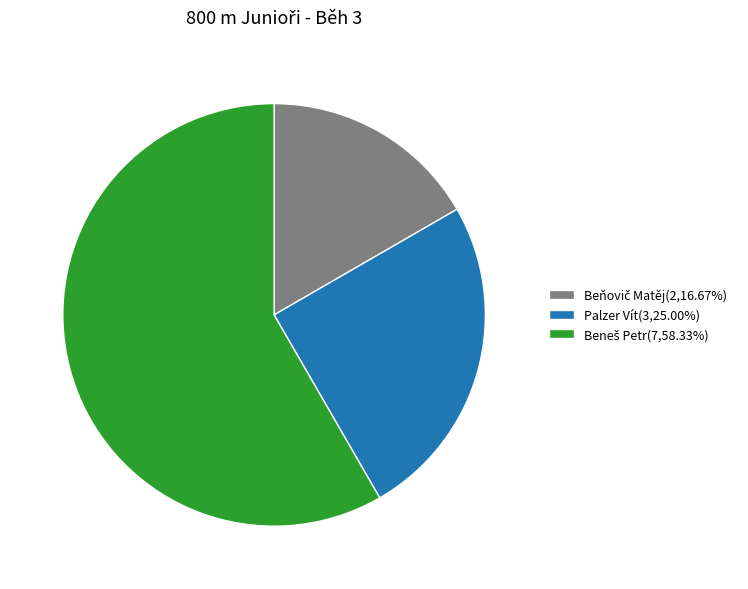

Does any single category account for the majority?

Yes